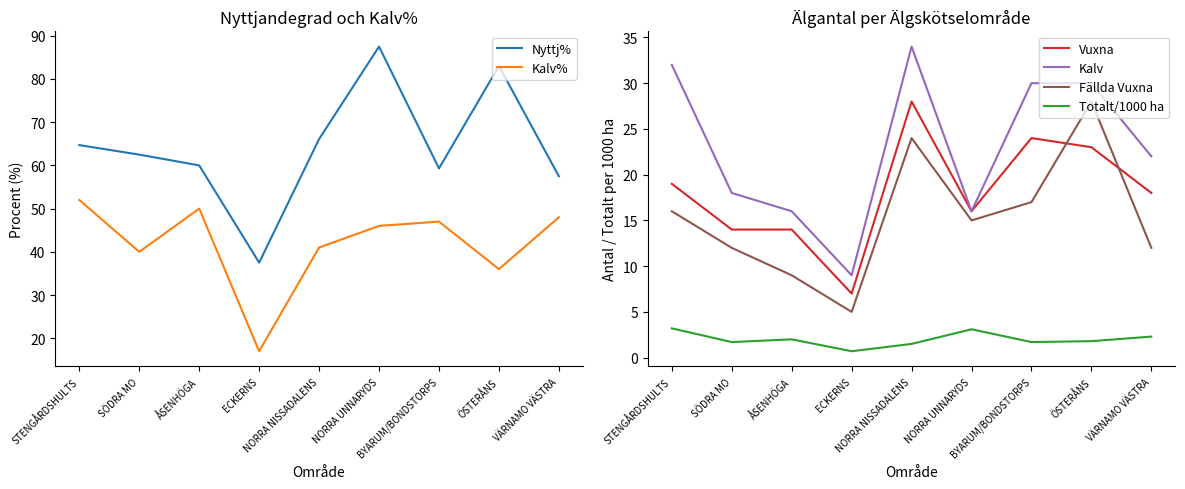

Which series has the largest range (max minus min)?

Nyttj%